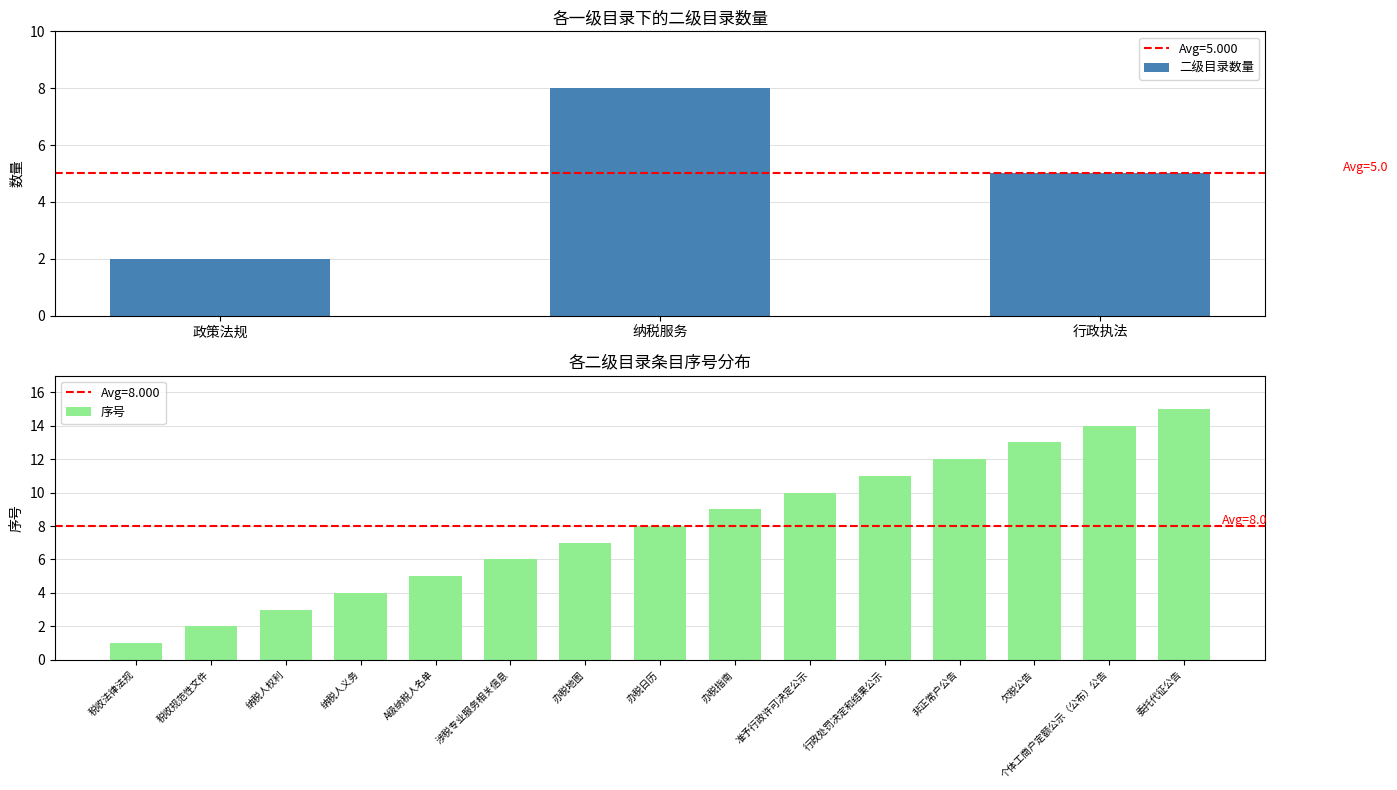

What is the maximum value shown in the chart?

15